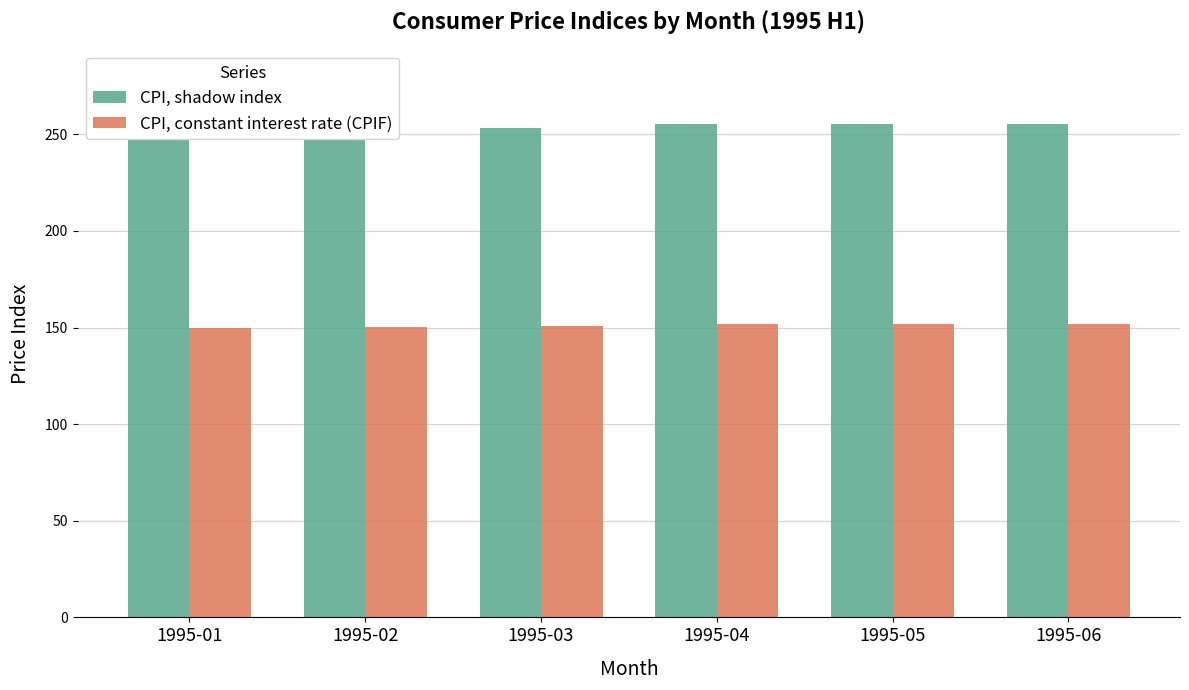

Does the chart contain any negative values?

No